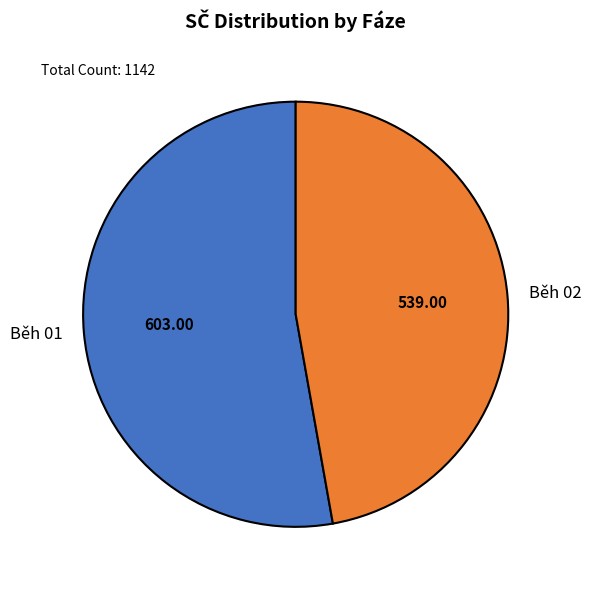

Approximately how many times larger is the value at Běh 02 compared to Běh 01?

0.9